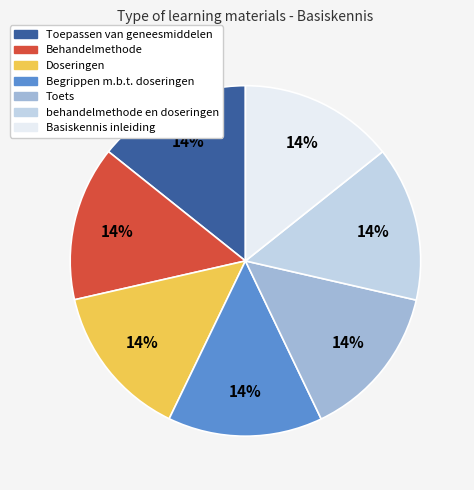

What is the ratio of the value at Behandelmethode to the value at Toepassen van geneesmiddelen?

1.0